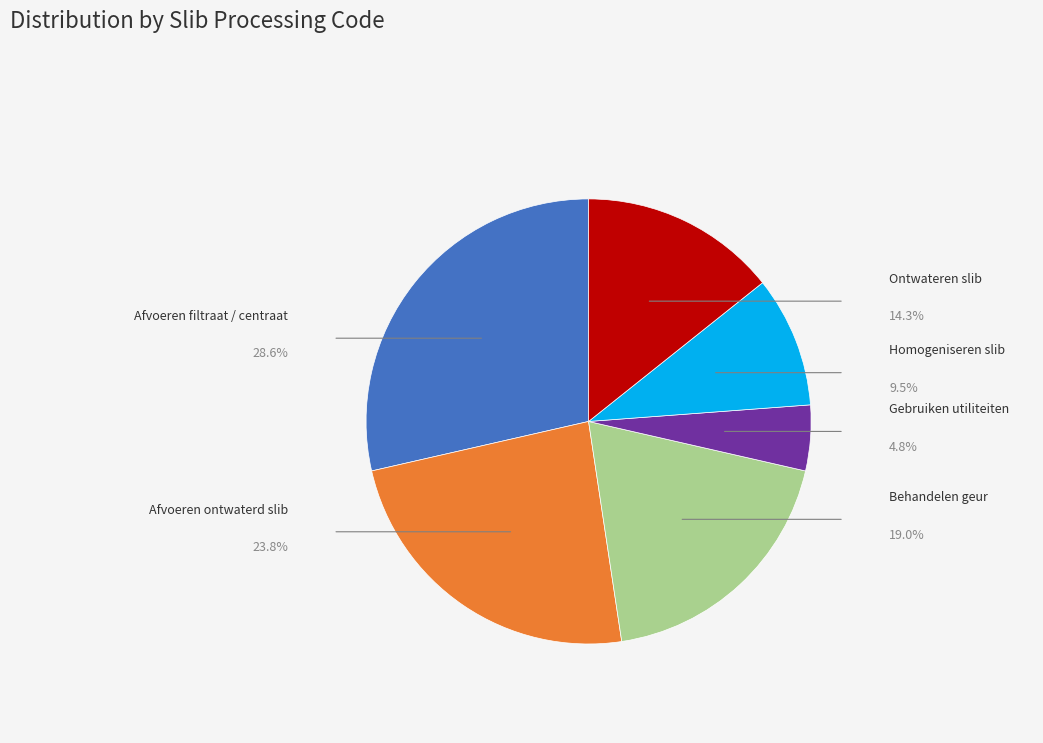

Is it true that Homogeniseren slib is 10% of the pie?

True